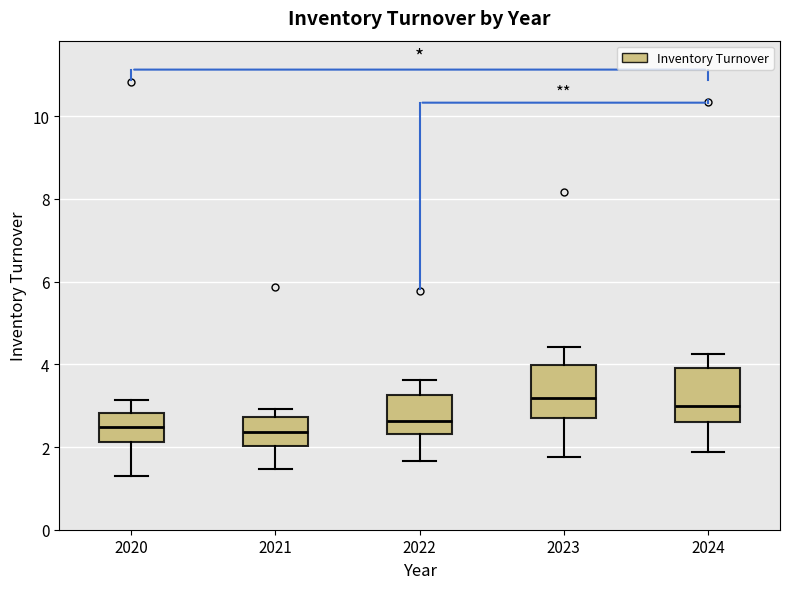

Where does the median line of the box at x = 2024 sit on the y-axis? The values are not printed on the chart, so give them approximately, as read against the axis.

3.0